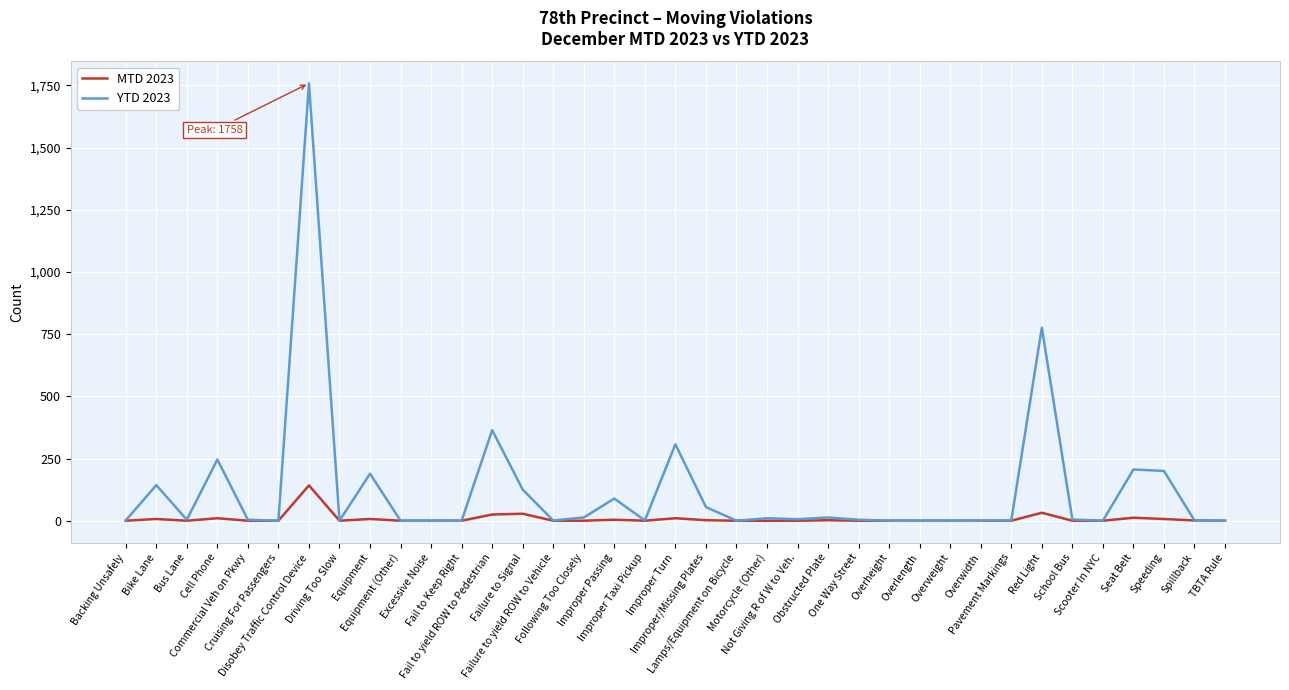

Where is the first local maximum for YTD 2023?

Bike Lane